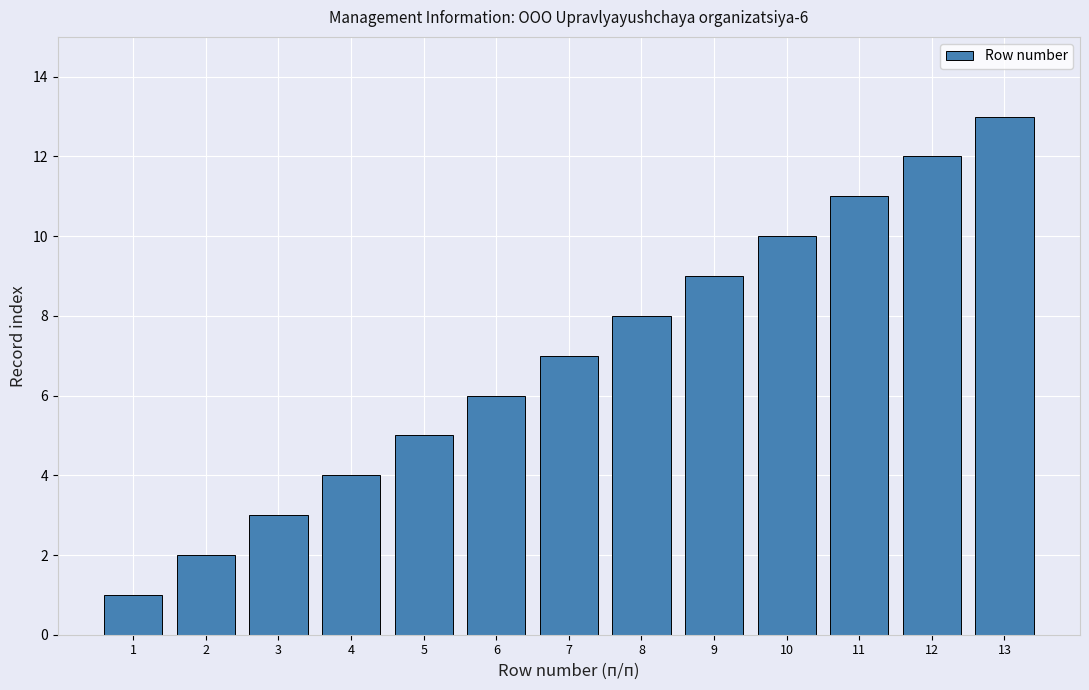

How many series are shown in this chart?

1